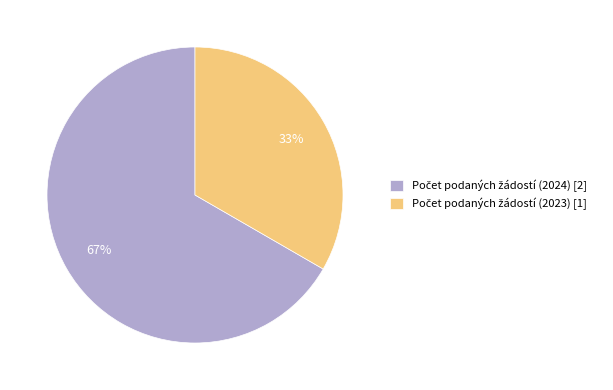

Is there a majority slice in this chart?

Yes